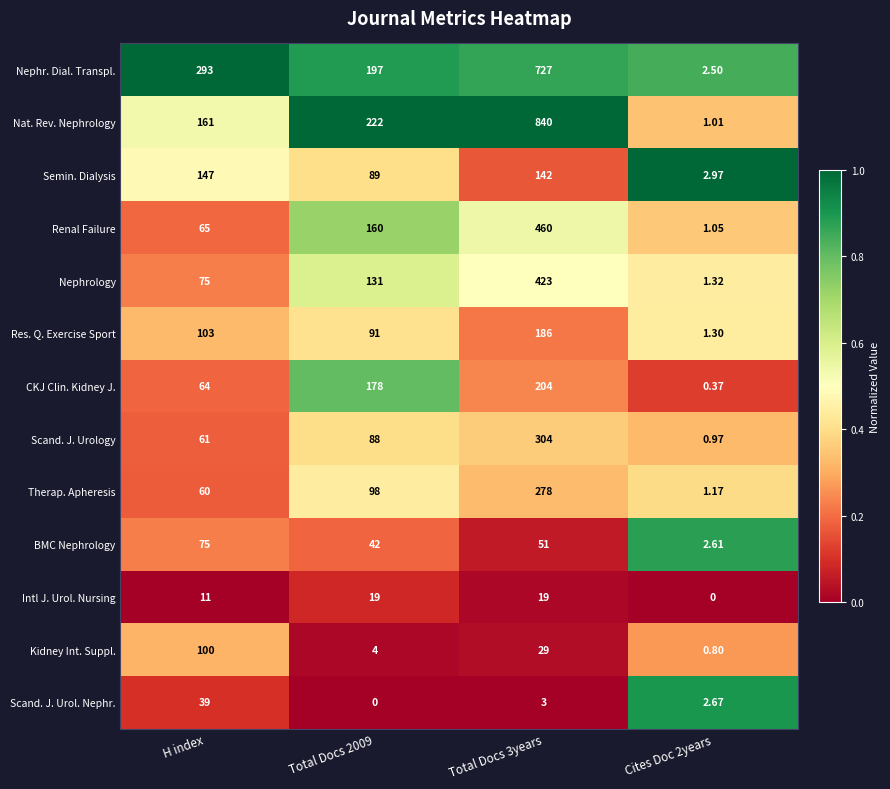

Rank the series by their maximum value, from lowest to highest.

Intl J. Urol. Nursing, Scand. J. Urol. Nephr., BMC Nephrology, Kidney Int. Suppl., Semin. Dialysis, Res. Q. Exercise Sport, CKJ Clin. Kidney J., Therap. Apheresis, Scand. J. Urology, Nephrology, Renal Failure, Nephr. Dial. Transpl., Nat. Rev. Nephrology